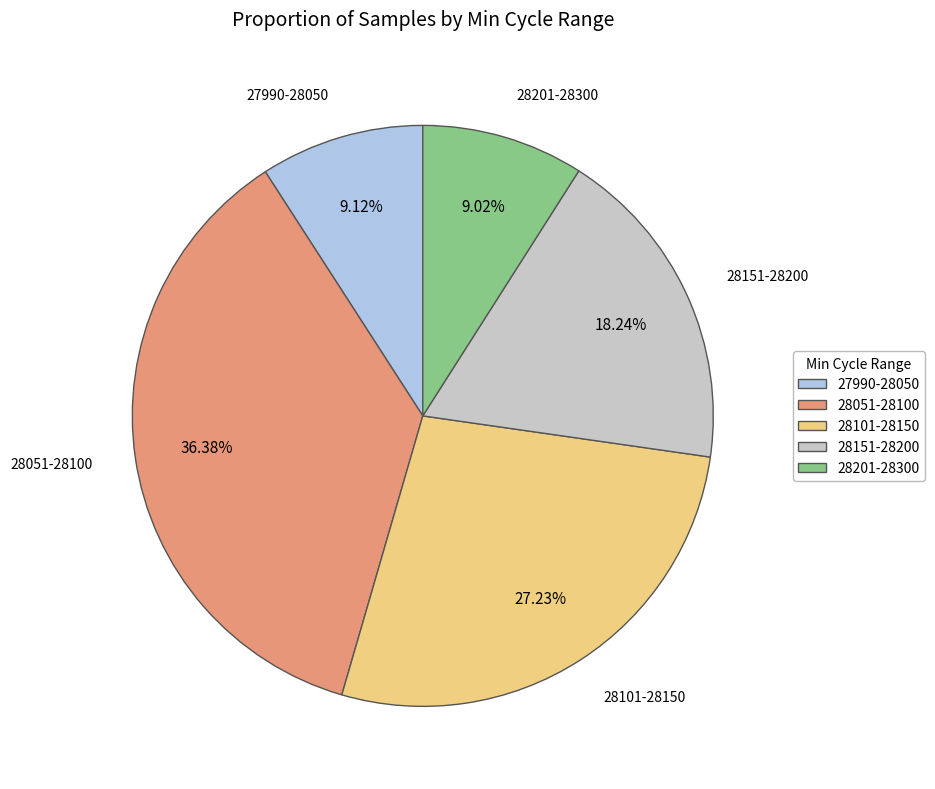

Is there any slice that represents more than half of the pie?

No